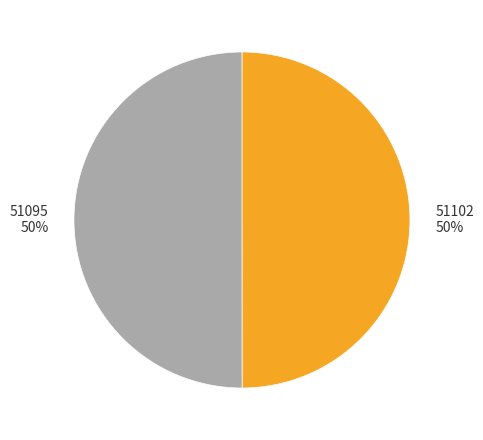

Combined, do 51095 and 51102 account for over 50%?

Yes